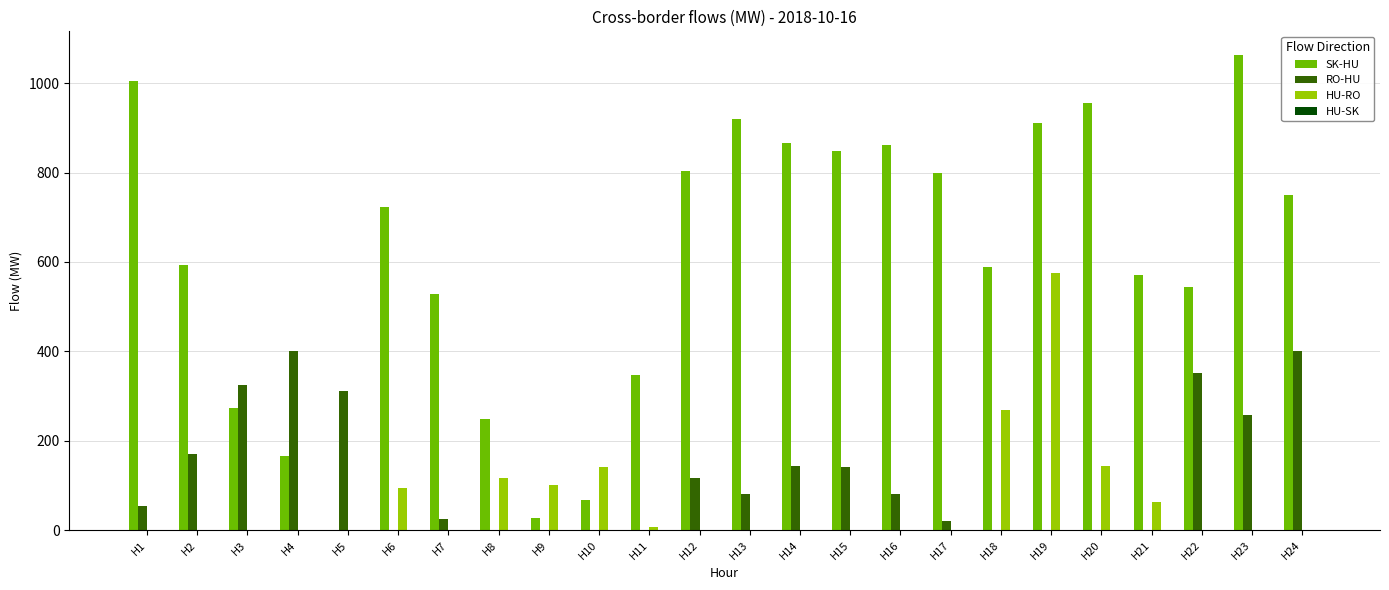

Which series has the largest range (max minus min)?

SK-HU